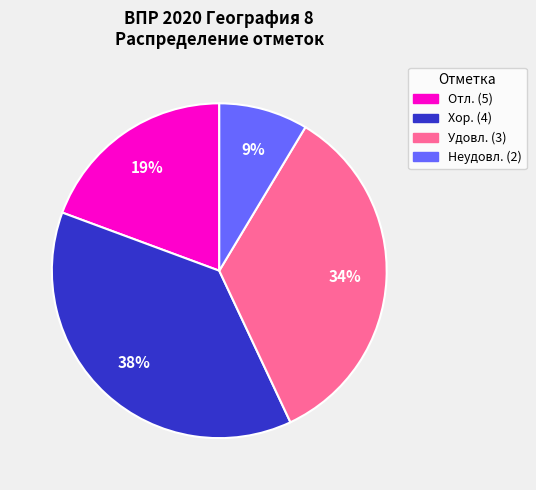

Is there any slice that represents more than half of the pie?

No